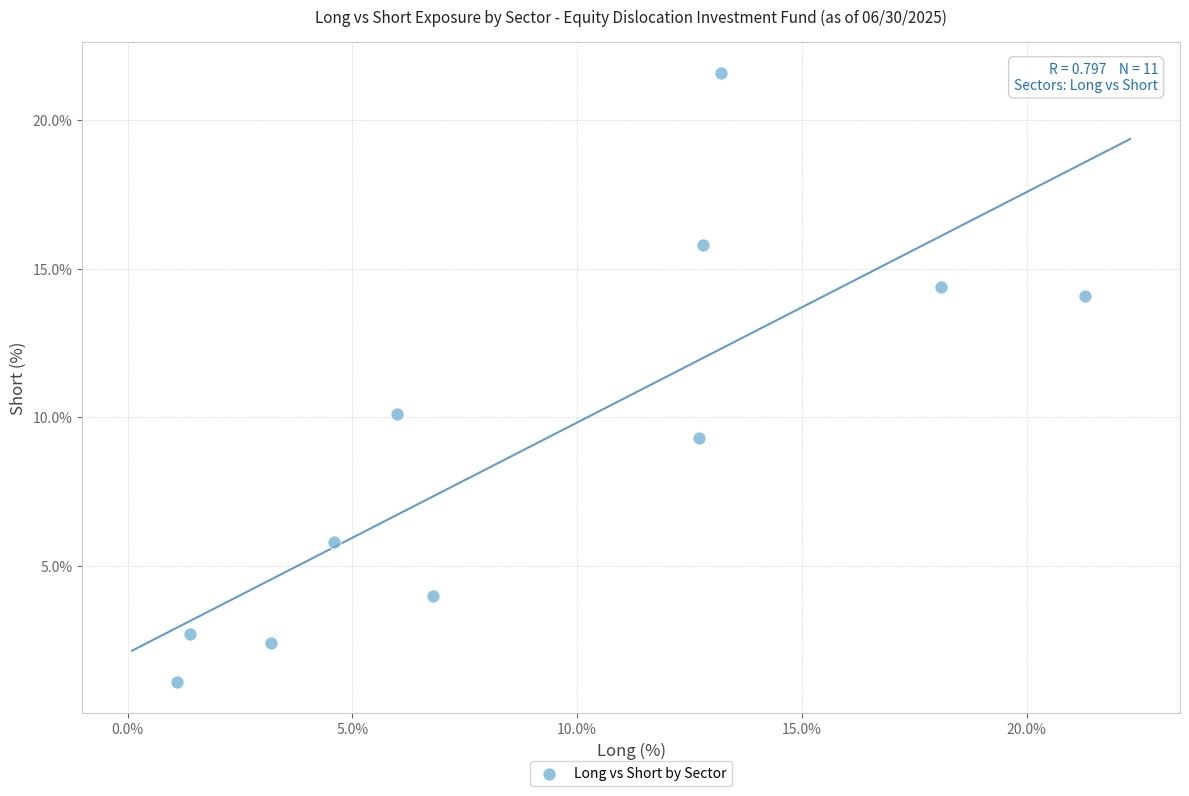

What Y value in the scatter plot is closest to 11?

10.1